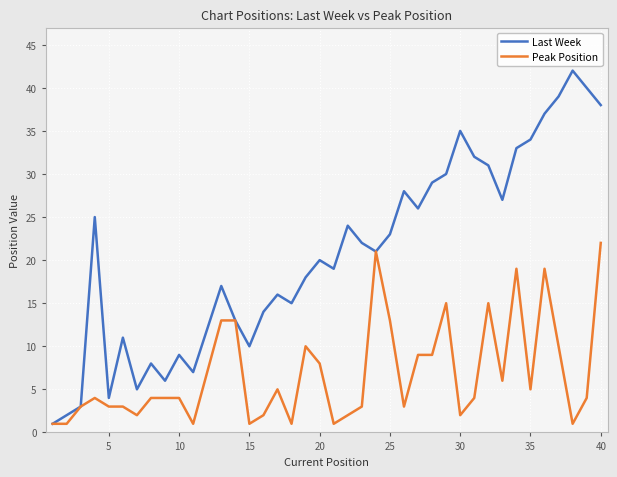

Which series has the widest spread of values?

Last Week